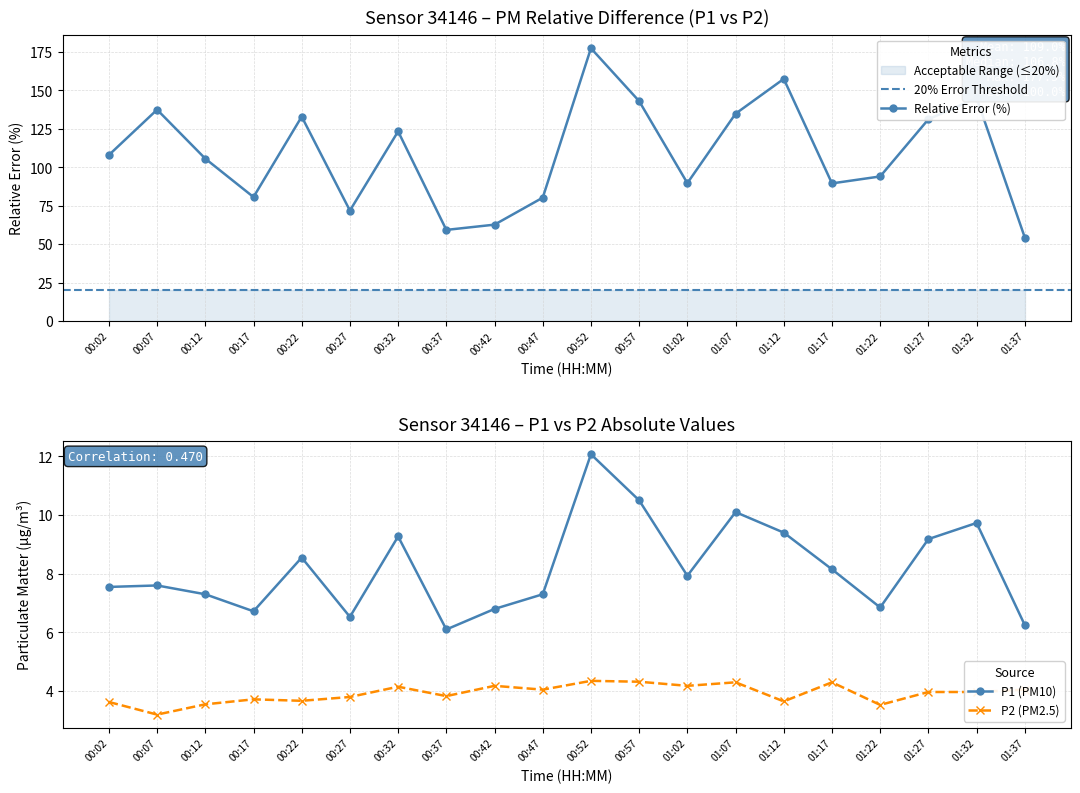

How many interior local peaks does the P2 series have?

6